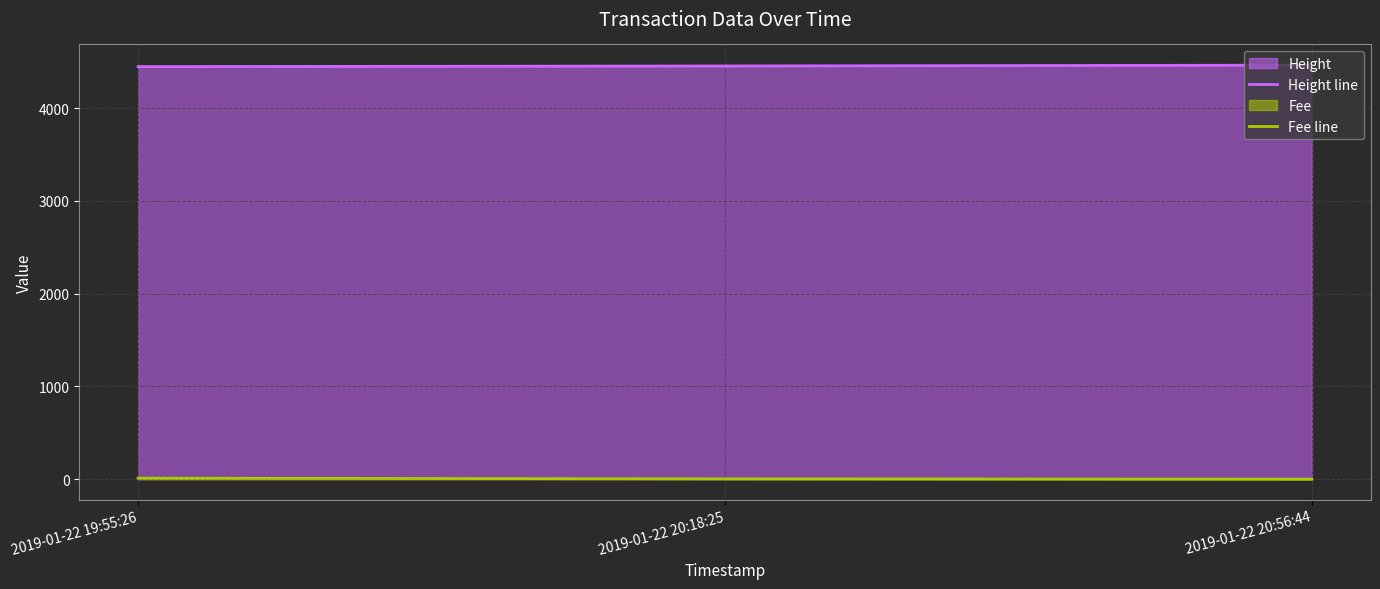

Between 2019-01-22 20:18:25 and 2019-01-22 20:56:44, which is larger?

2019-01-22 20:56:44